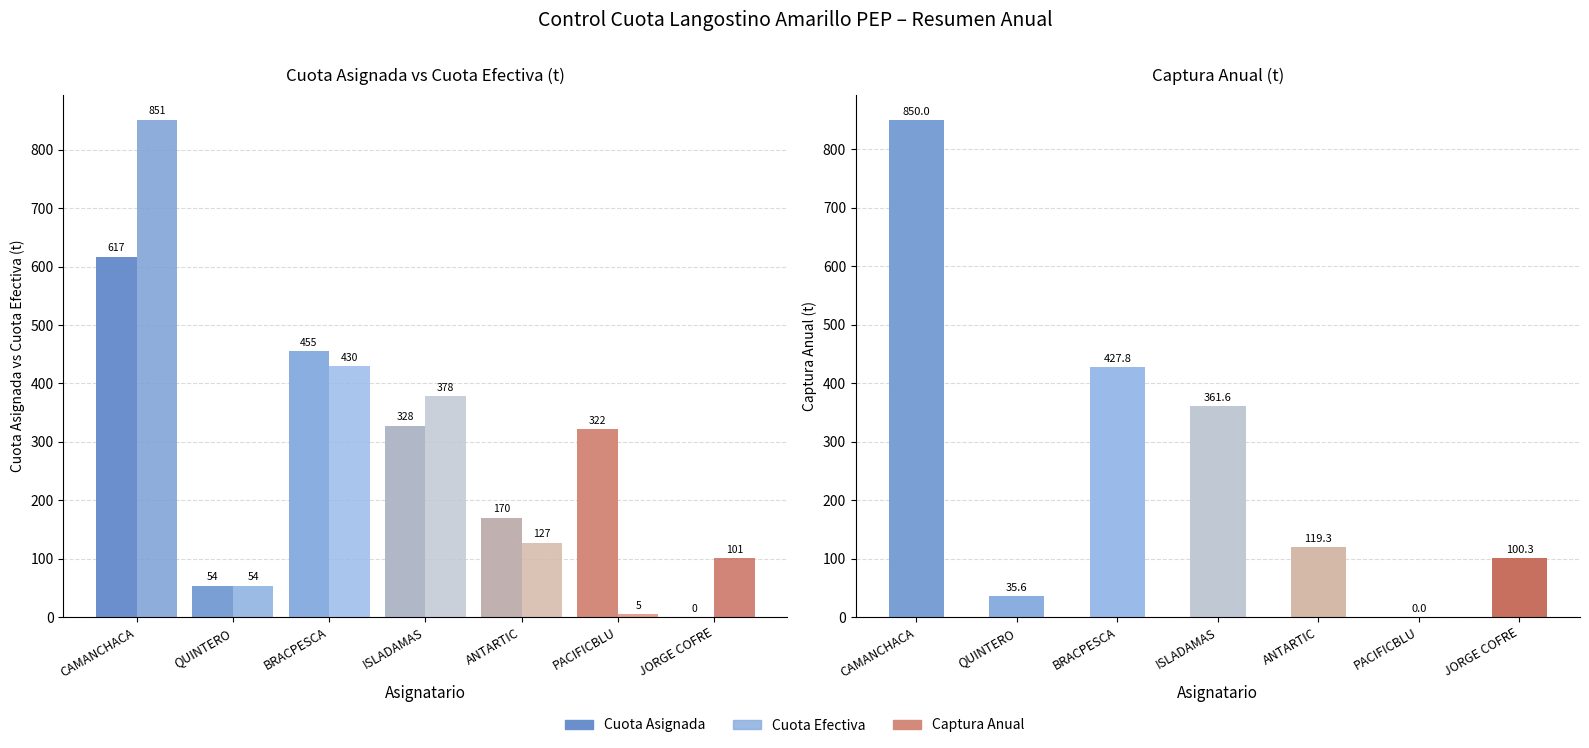

Reading left to right, extract all data points from this chart.

Cuota Asignada: 617.0	53.7	455.2	327.8	170.3	321.8	0.0
Cuota Efectiva: 851.2	53.7	429.6	378.5	127.0	5.2	100.7
Captura Anual: 850.0	35.6	427.8	361.6	119.3	0.0	100.3